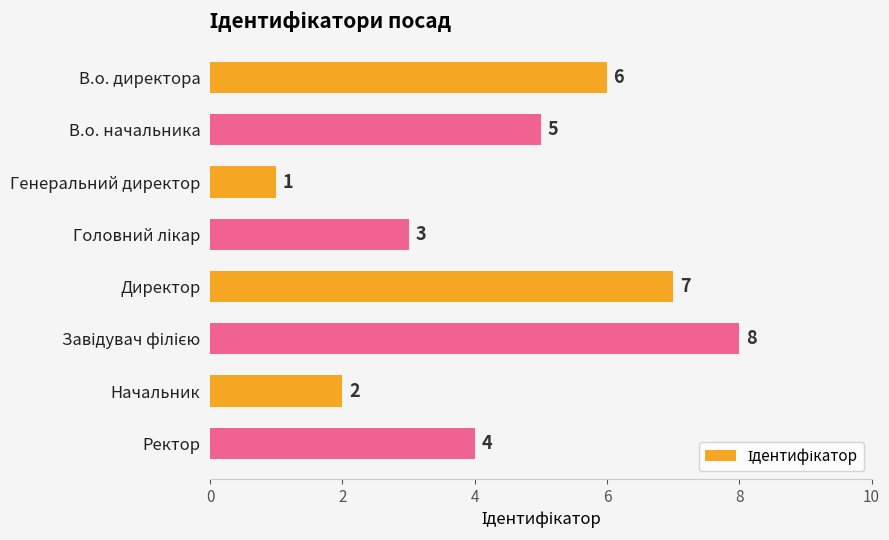

The value at В.о. начальника is 5. True or false?

True